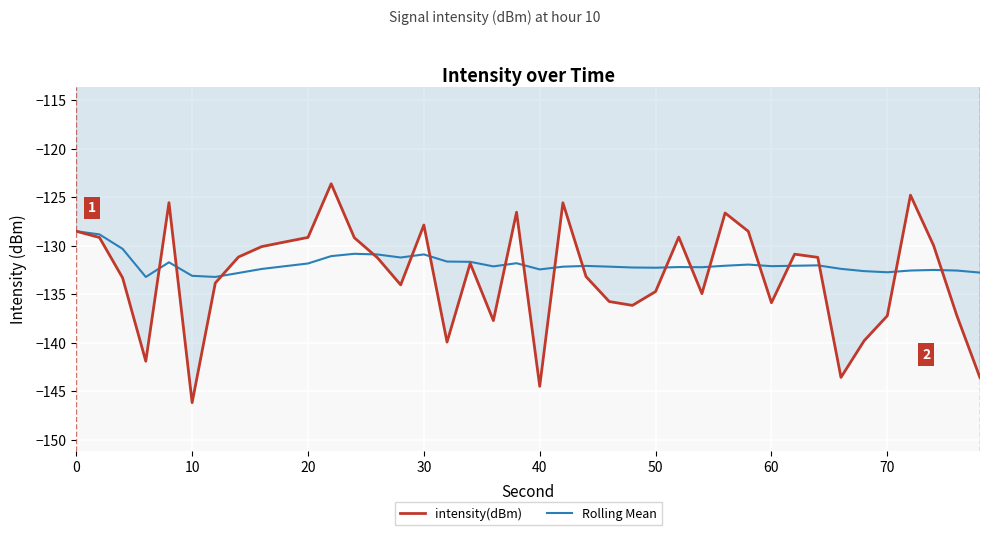

Which series has the largest range (max minus min)?

intensity(dBm)